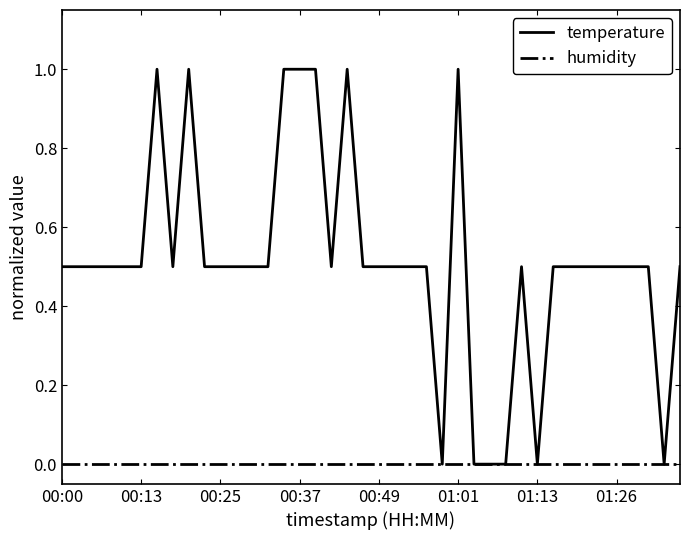

How many distinct data groups are displayed?

2